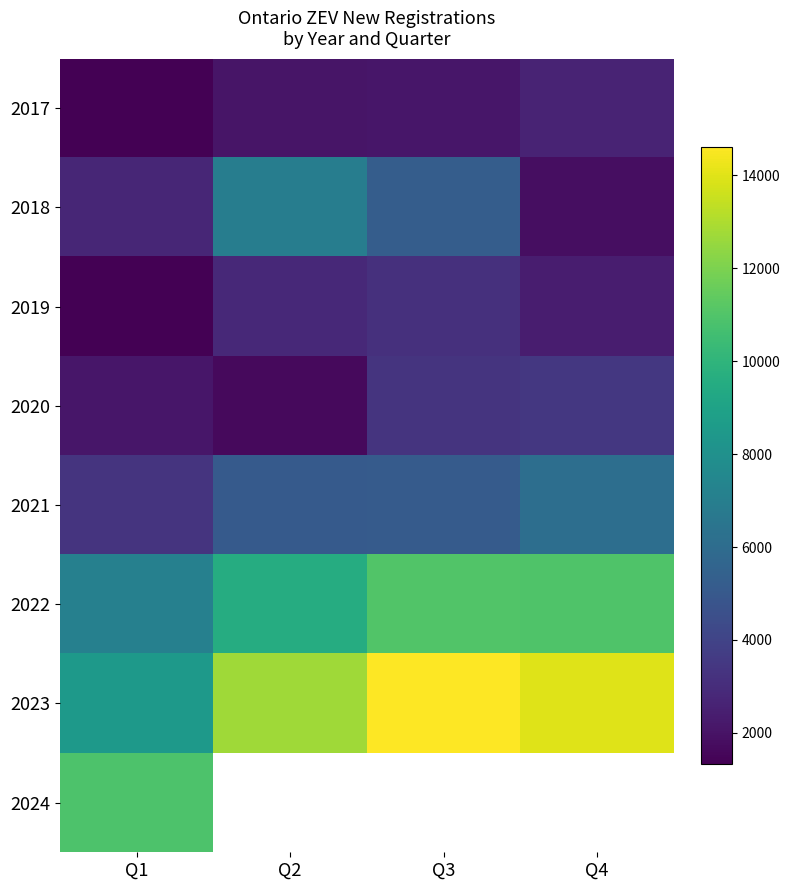

What is the difference between the maximum and minimum values in the 2019 series?

1806.0